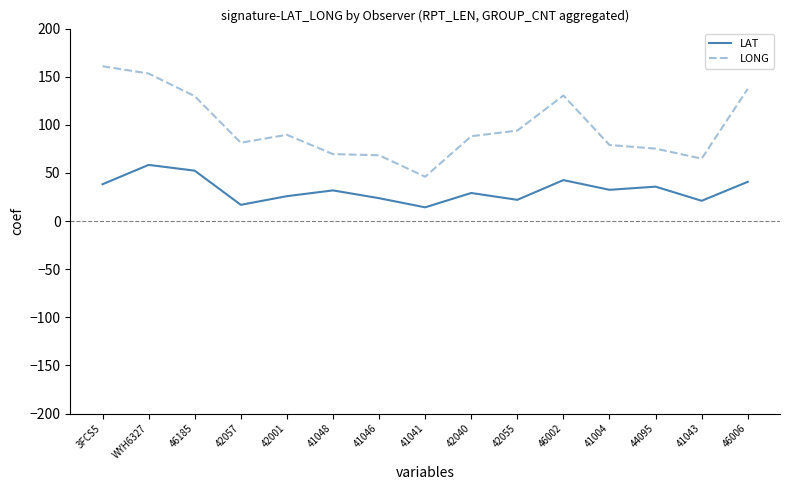

Where is the first local maximum for LONG?

42001